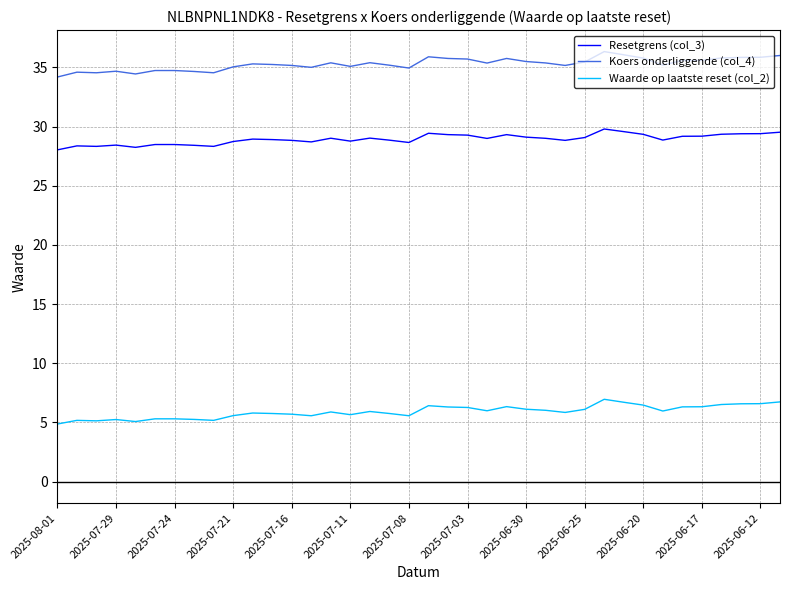

Which series has the largest total across all categories?

Koers onderliggende (col_4)